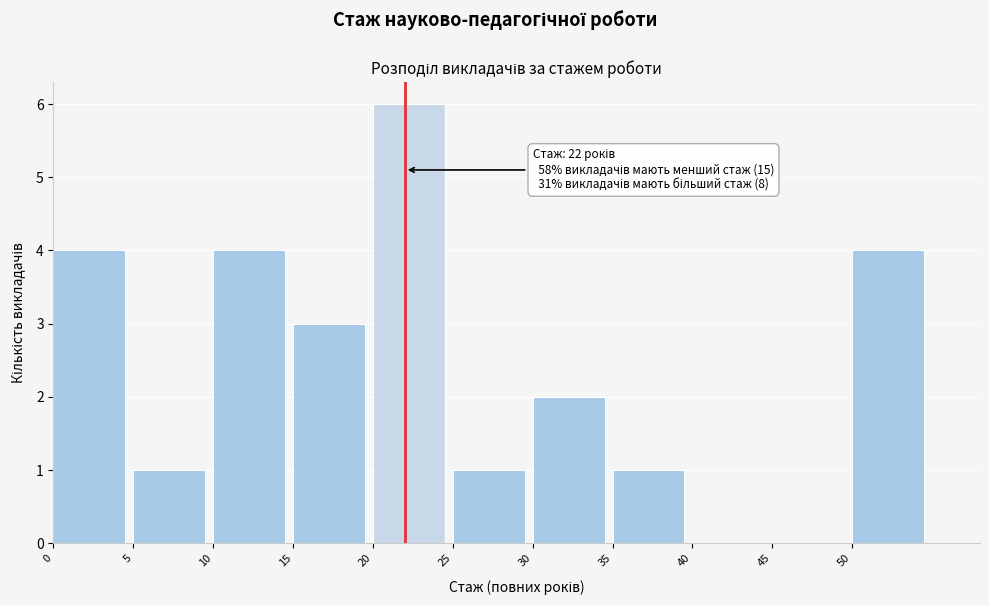

Over which range of the x-axis is the bar tallest?

20 to 25